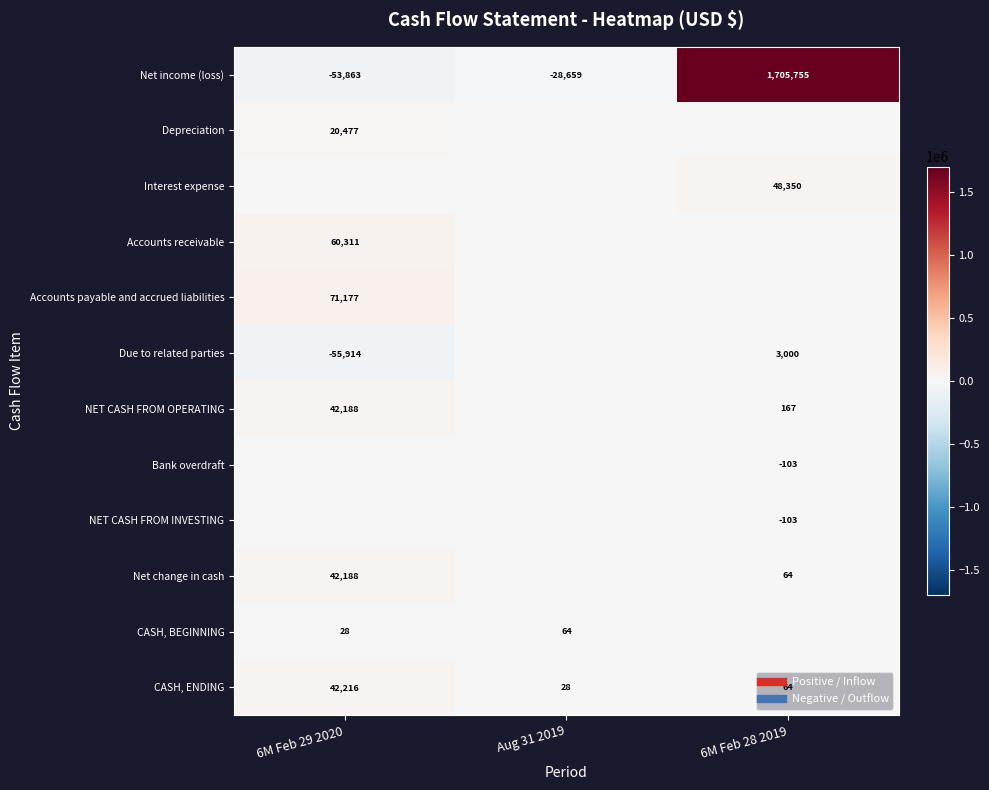

Between Aug 31 2019 and 6M Feb 29 2020, which is larger?

Aug 31 2019